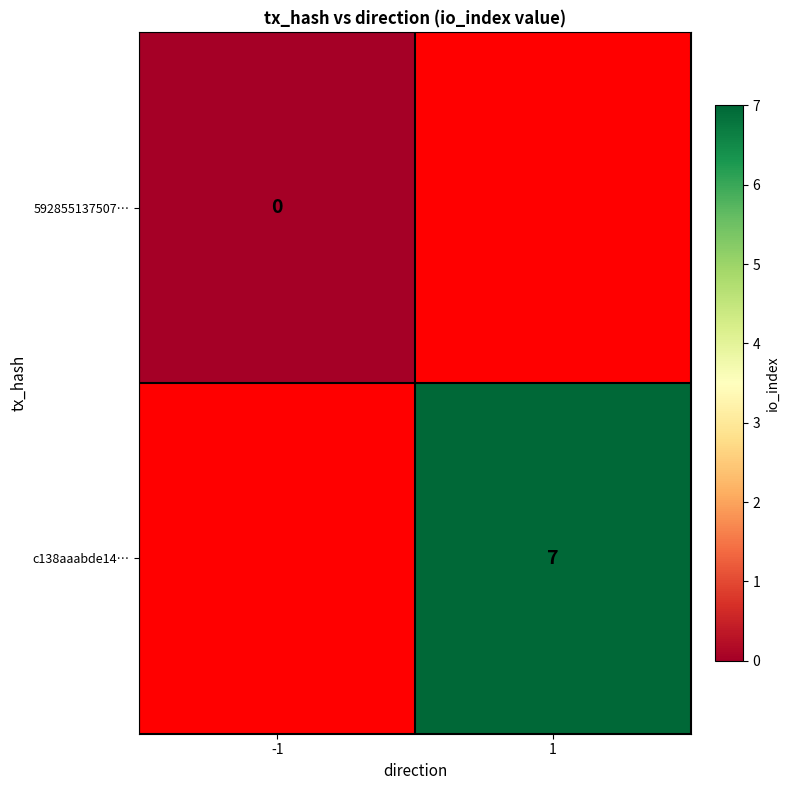

The c138aaabde14… series shows 11 at 1. True or false?

False